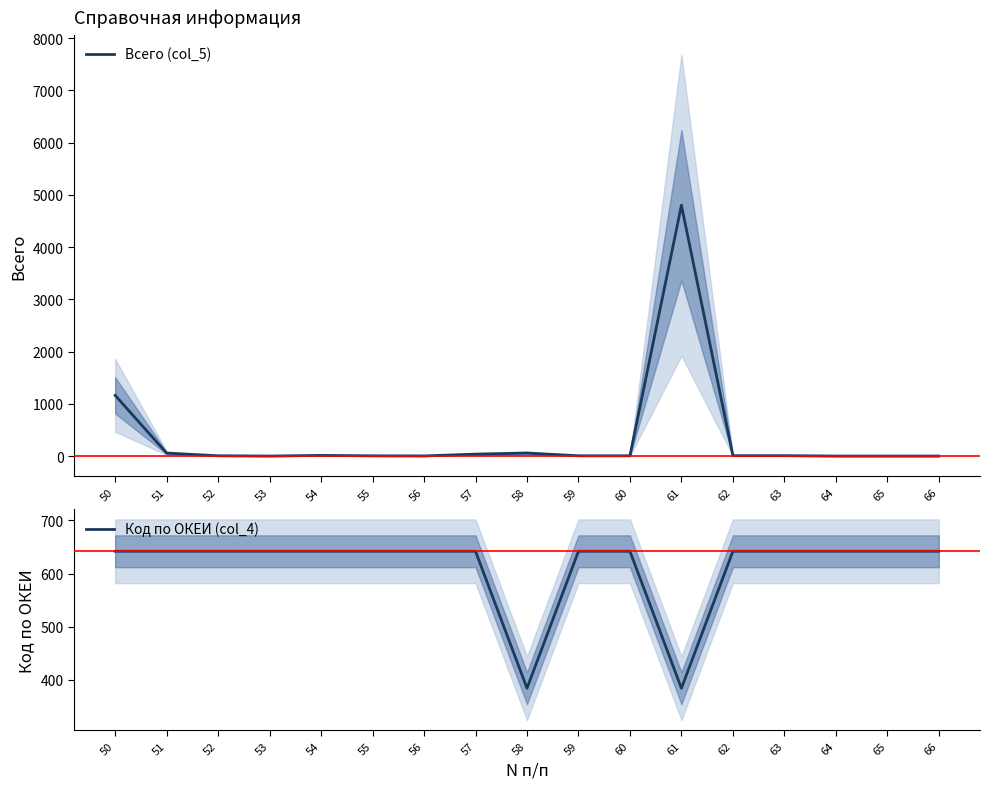

What is the value of the Код по ОКЕИ (col_4) point at the 17th from the left?

642.0